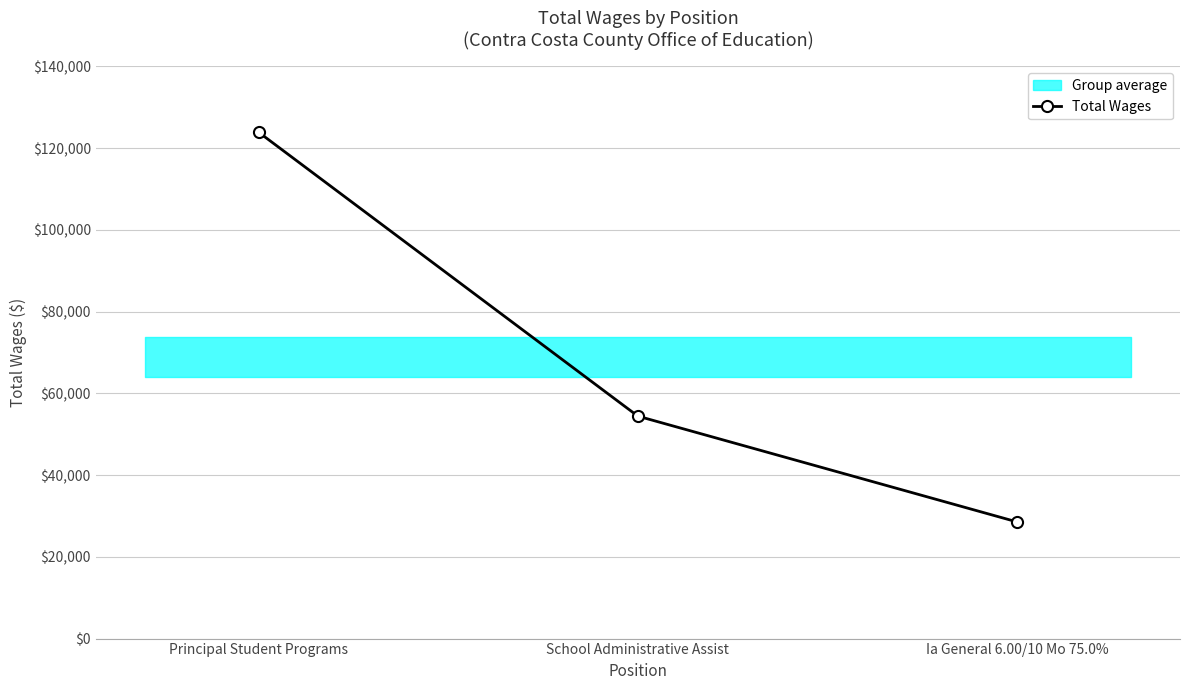

What is the average value?

68953